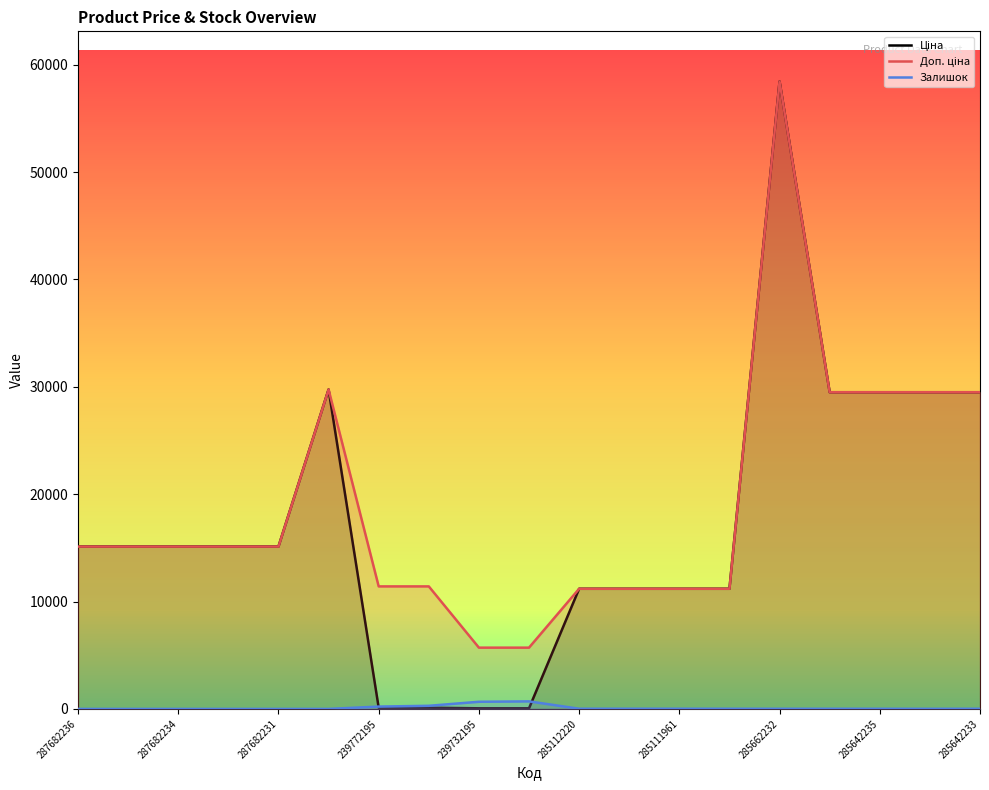

True or false: Доп. ціна has more than 0 interior local peaks.

True